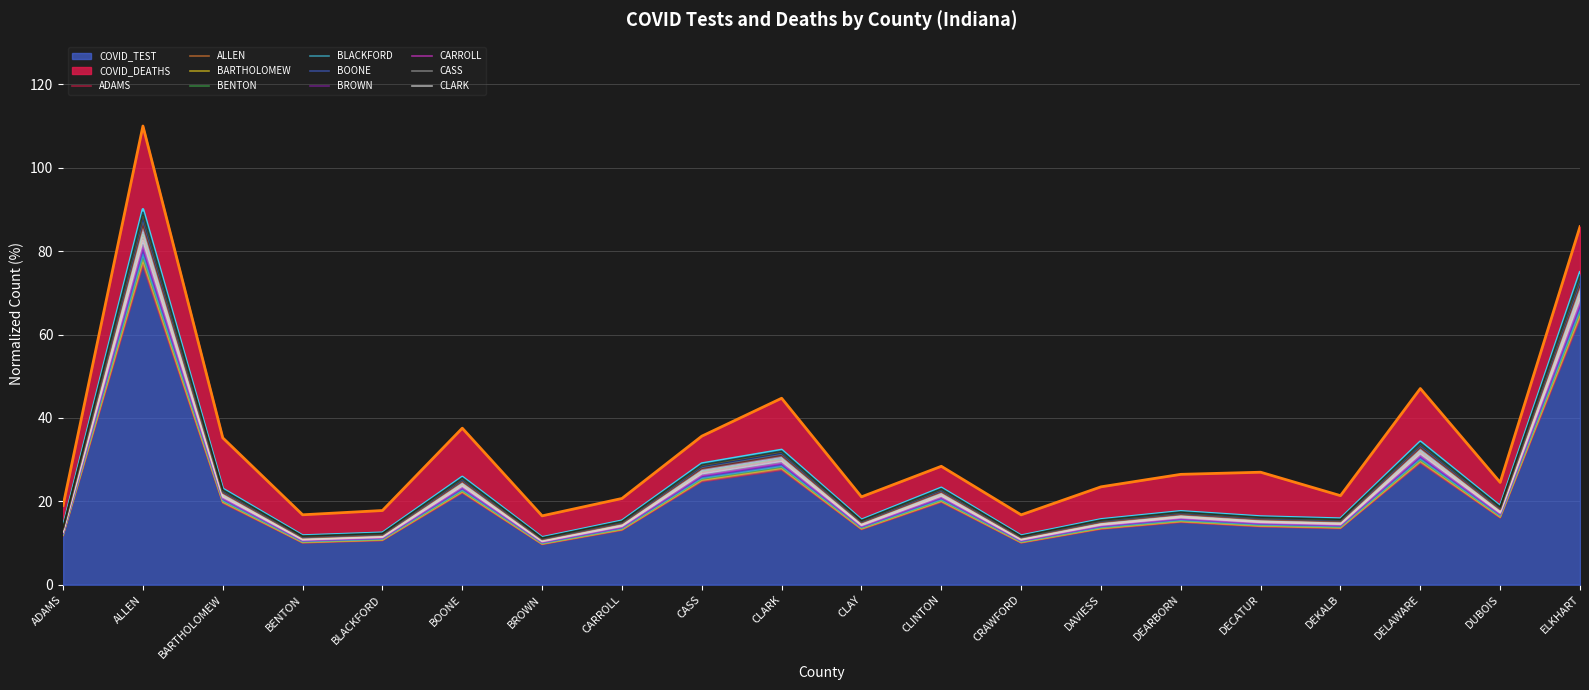

Is it true that the value at BROWN is 2.8?

False